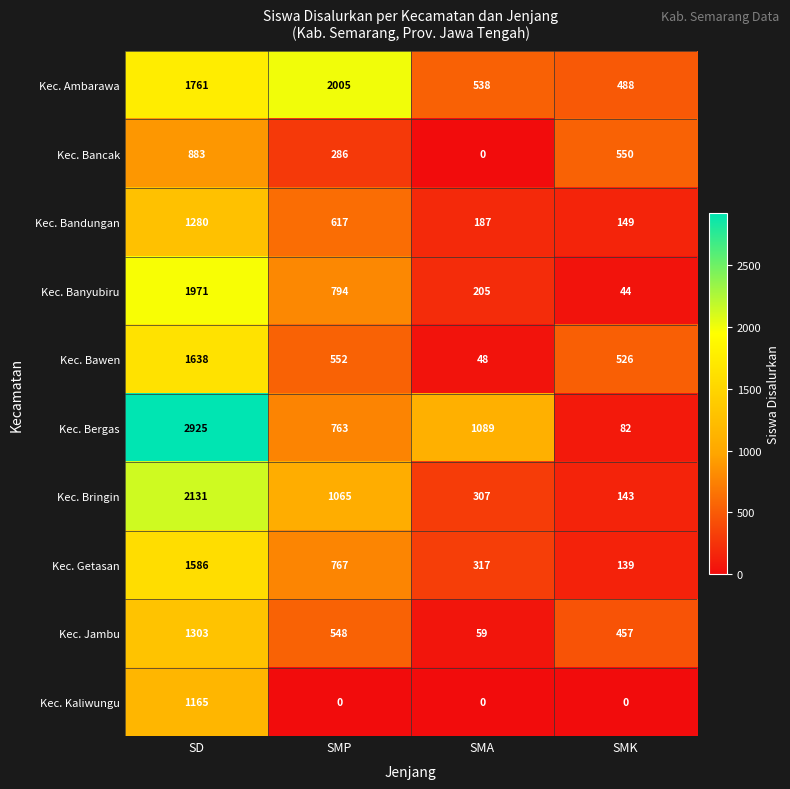

True or false: Kec. Getasan has a value of 999 at SMP.

False